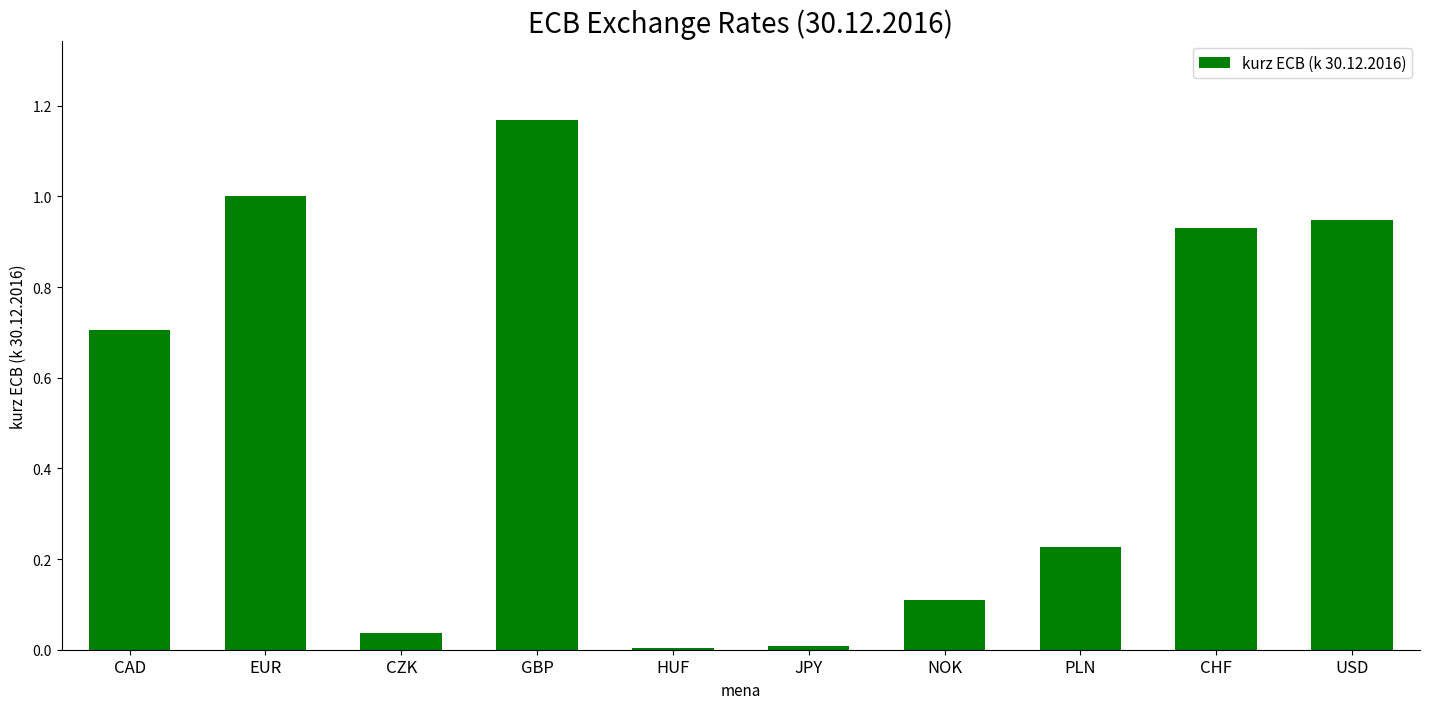

Between CAD and PLN, which is larger?

CAD